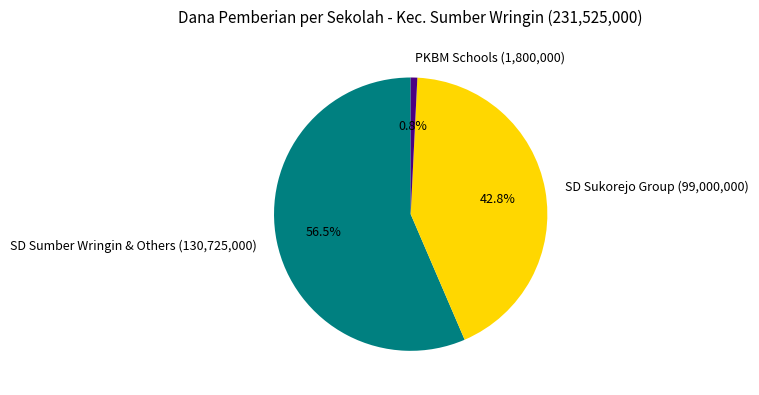

What is the majority slice?

SD Sumber Wringin & Others